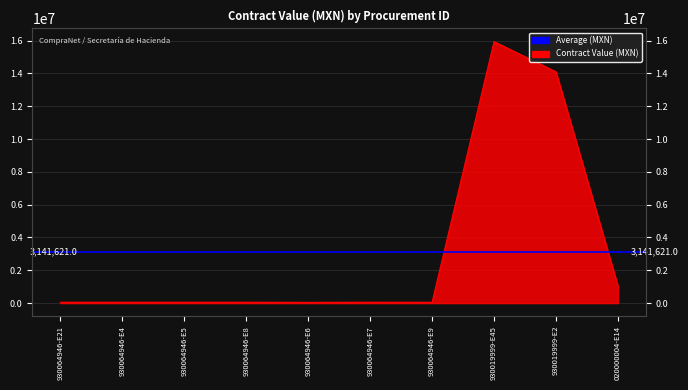

How many lines are shown in the chart?

1